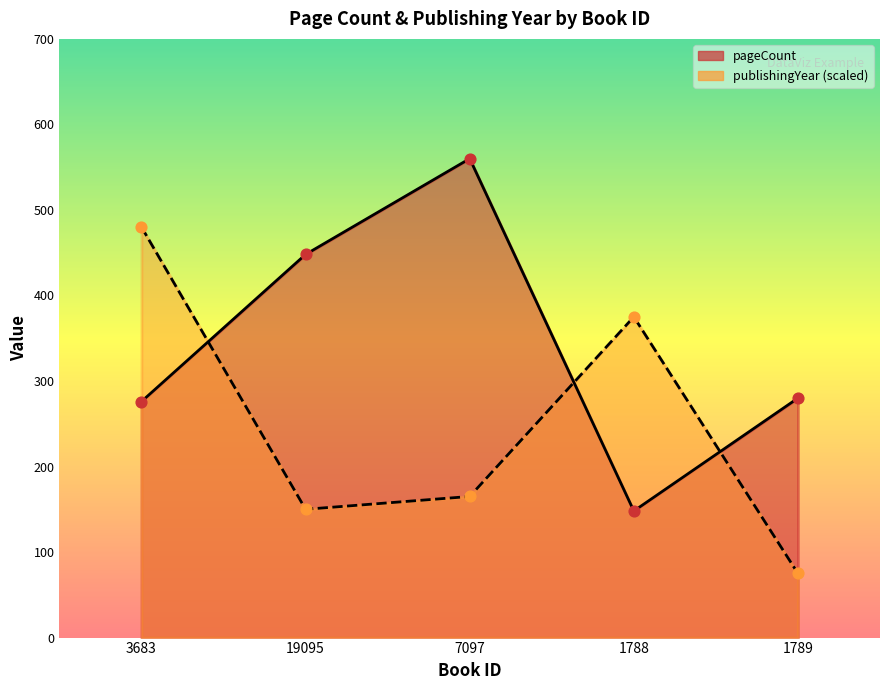

At how many categories does at least one series exceed 488?

1